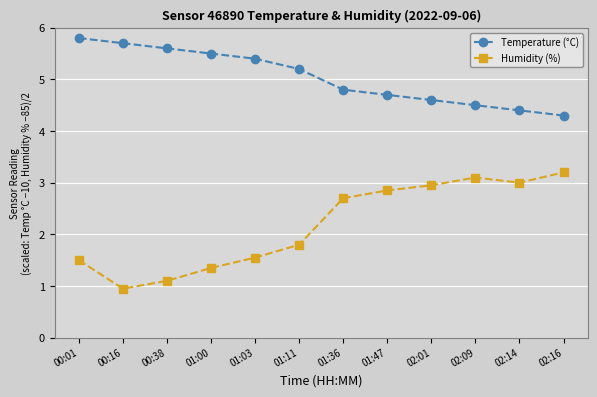

Between 00:38 and 02:09, which series saw the biggest shift?

Humidity (%)